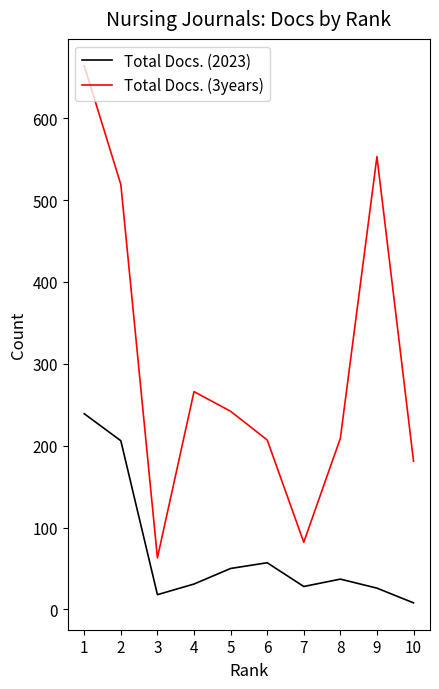

True or false: Total Docs. (3years) and Total Docs. (2023) intersect in this chart.

False